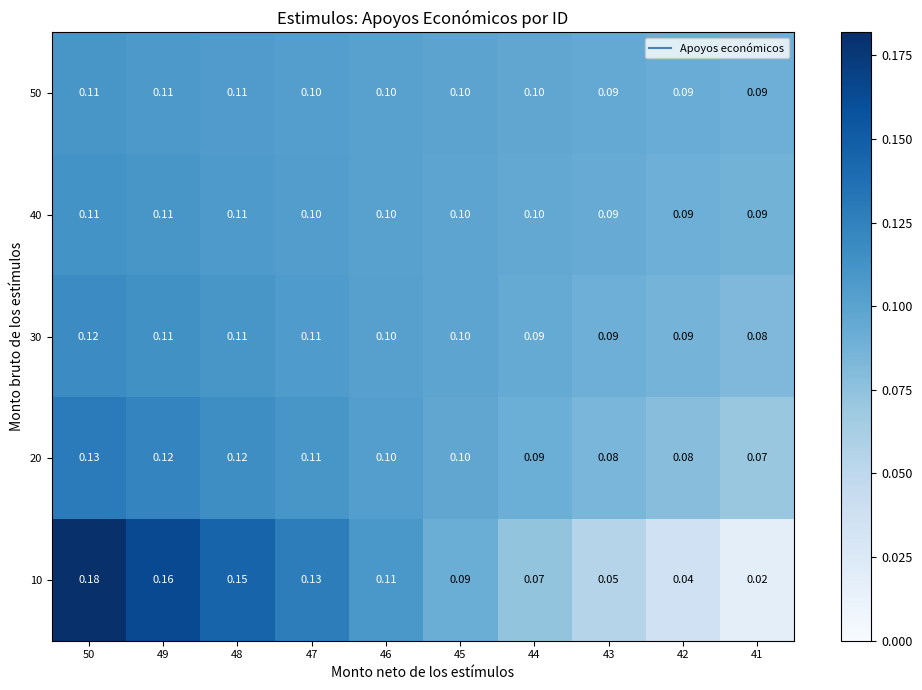

Is the value of 10 at 48 greater than the value of 40 at 41?

Yes